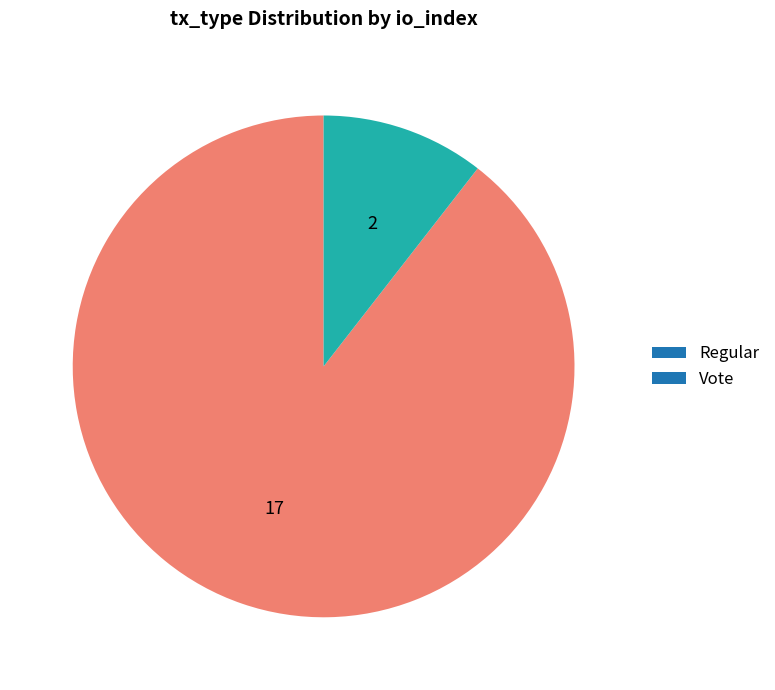

Is it true that Regular is 75% of the pie?

False